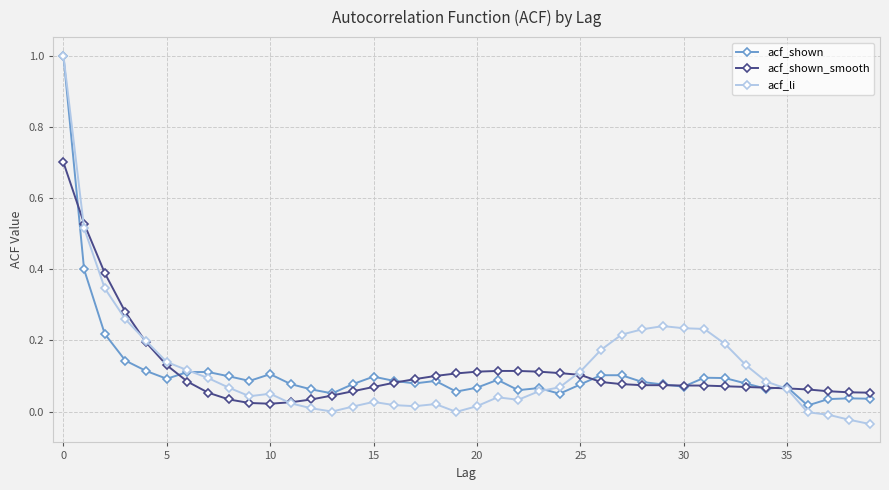

What is the maximum value for acf_shown?

1.0